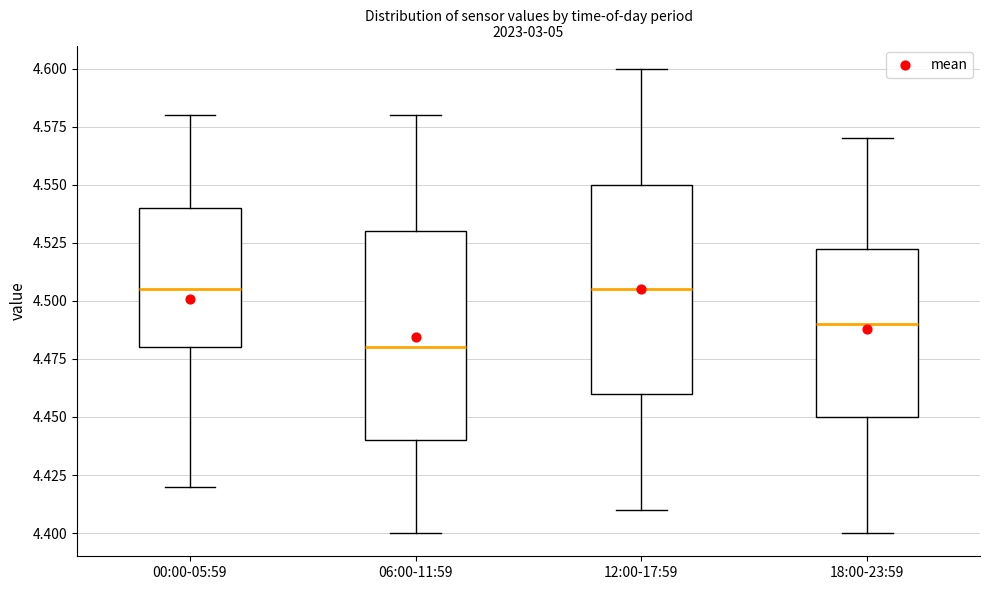

Reading left to right, transcribe this box plot: for each box, give where its median line is, the range the box spans, and where its two whiskers end, as read against the y-axis. The values are not printed on the chart, so give them approximately, as read against the axis.

00:00-05:59: median 4.505, box 4.480 to 4.540, whiskers 4.420 to 4.580
06:00-11:59: median 4.480, box 4.440 to 4.530, whiskers 4.400 to 4.580
12:00-17:59: median 4.505, box 4.460 to 4.550, whiskers 4.410 to 4.600
18:00-23:59: median 4.490, box 4.450 to 4.525, whiskers 4.400 to 4.570